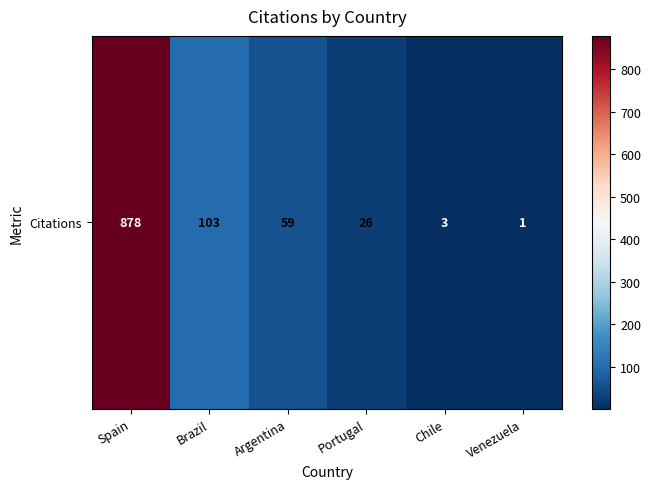

Rank the categories by value from lowest to highest.

Venezuela, Chile, Portugal, Argentina, Brazil, Spain